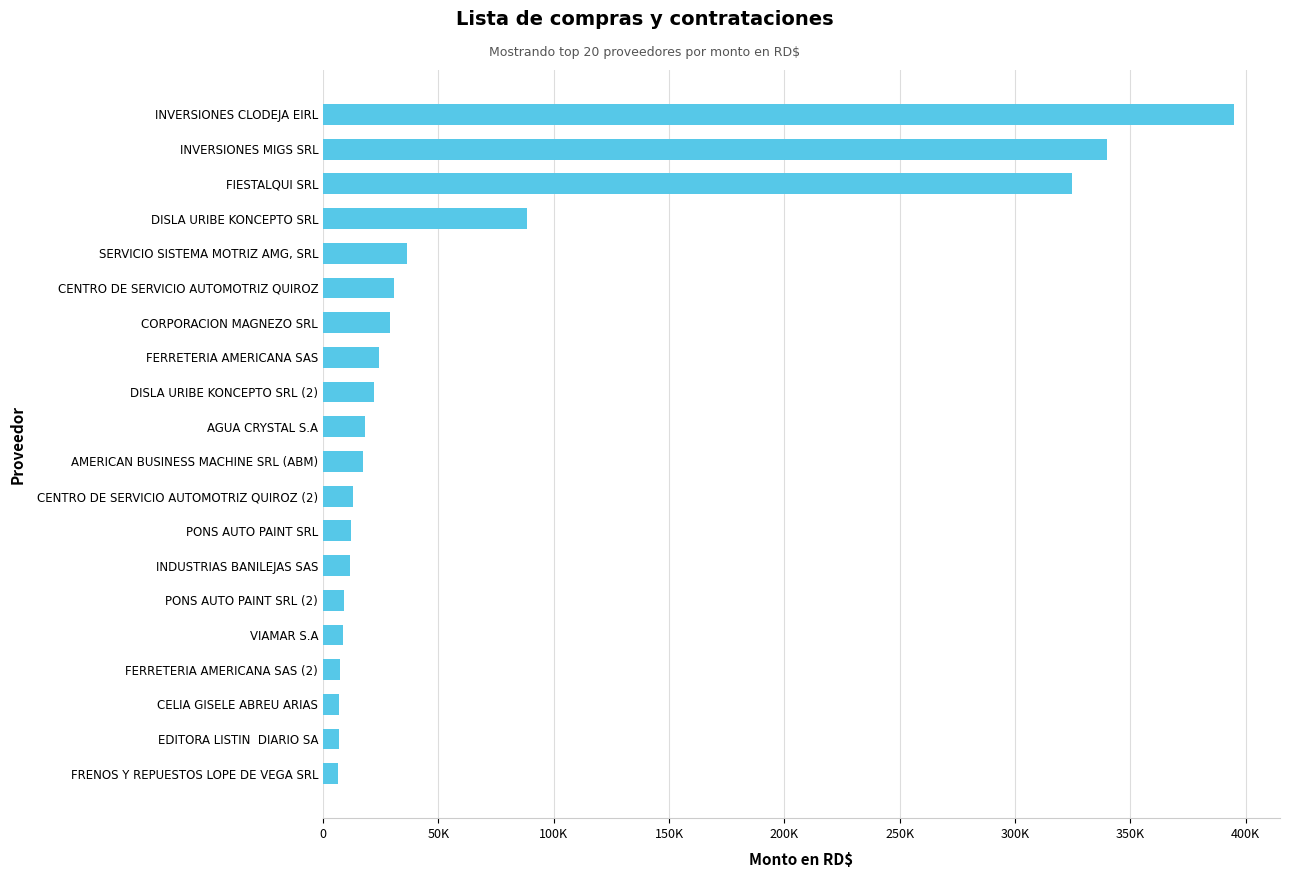

Are the bars horizontal?

Yes